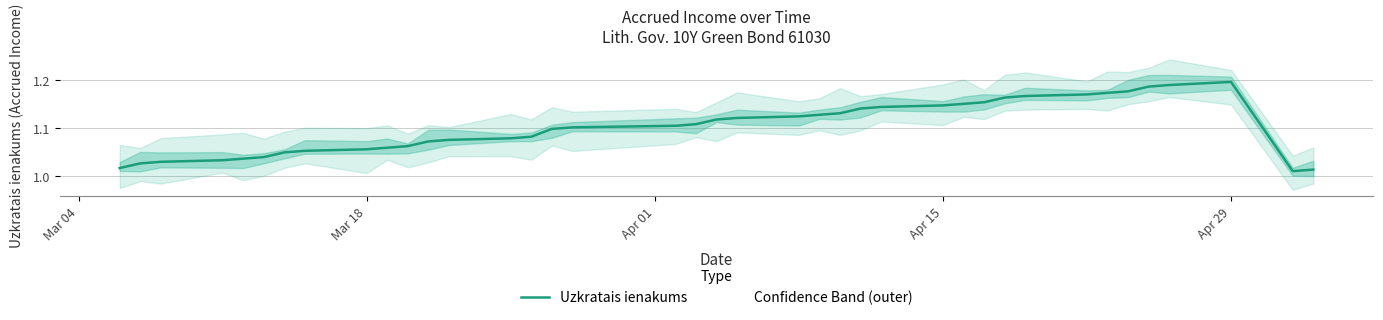

At which label does Uzkratais ienakums reach its peak?

Apr 29